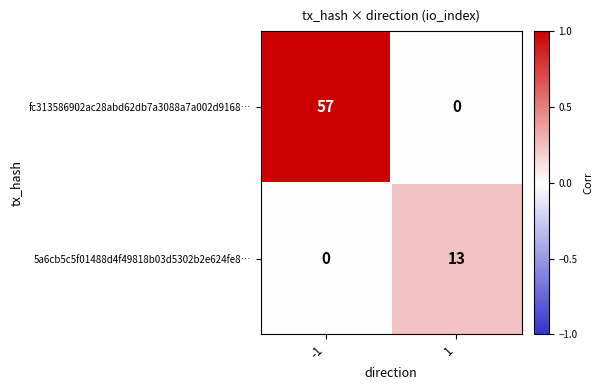

List the series in order of their overall mean, lowest first.

5a6cb5c5f01488d4f49818b03d5302b2e624fe8…, fc313586902ac28abd62db7a3088a7a002d9168…